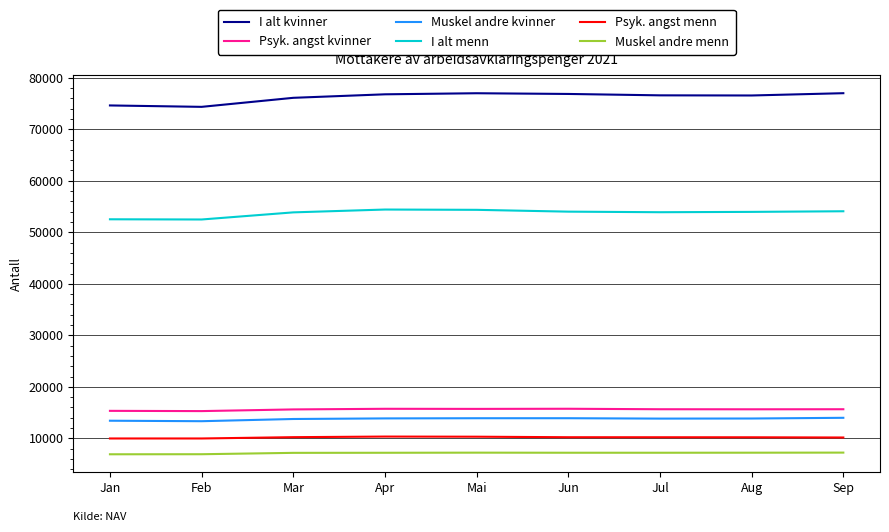

Is it true that I alt menn equals 53964 at Aug?

True